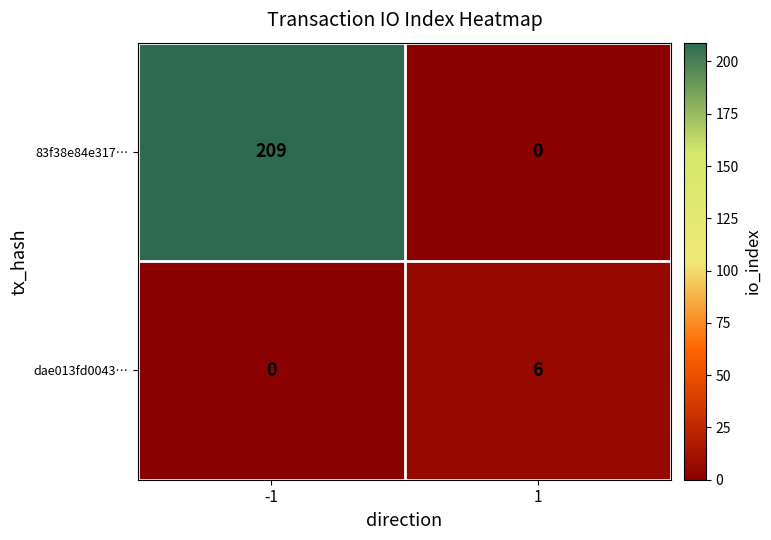

At -1, list the series in order from largest to smallest.

83f38e84e317…, dae013fd0043…